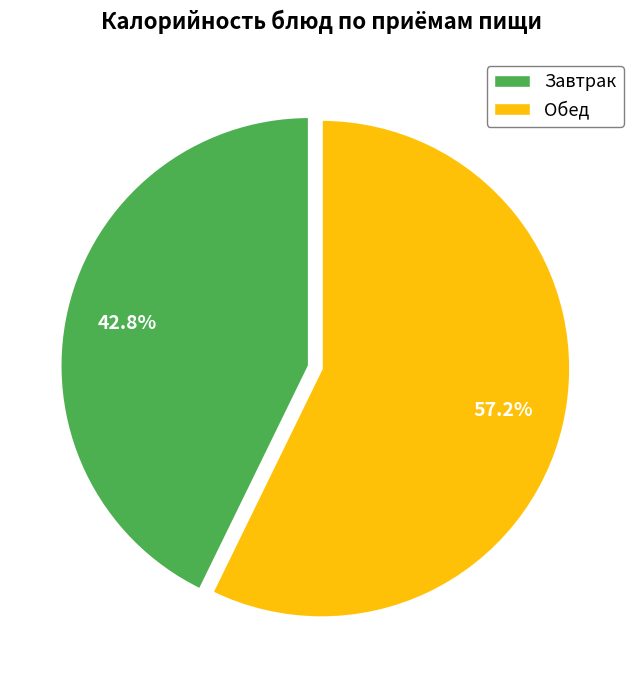

Is there a majority slice in this chart?

Yes